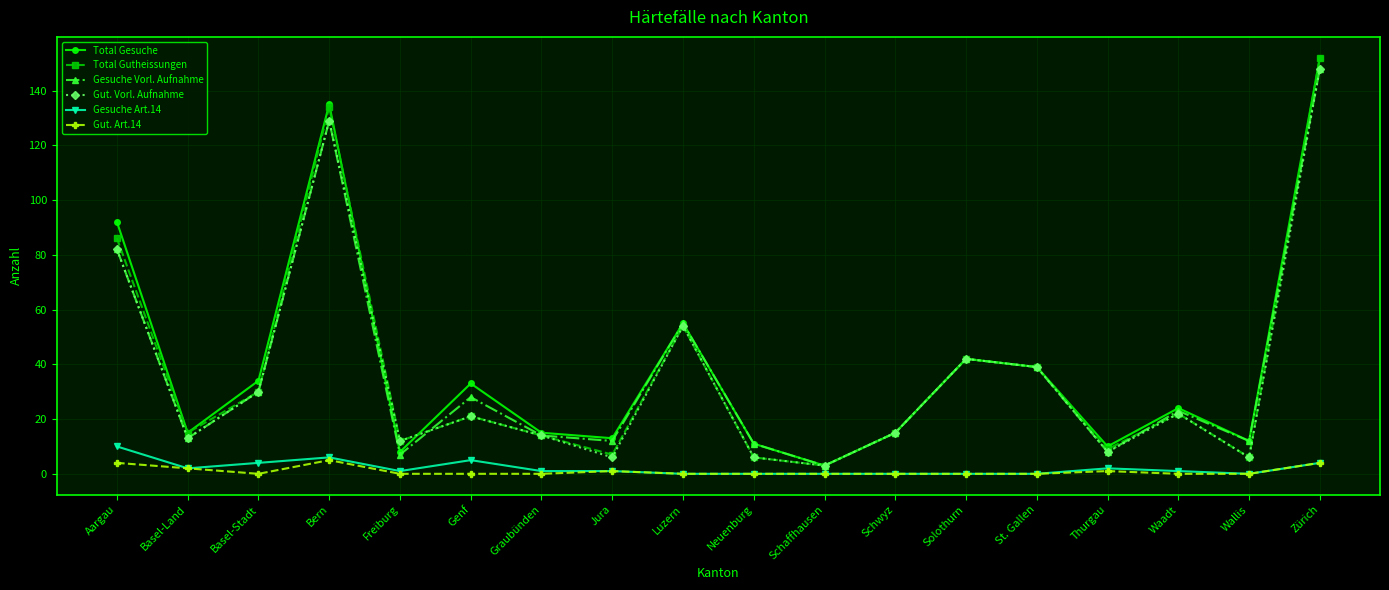

What is the sum of the Gut. Art.14 values at Neuenburg and Jura?

1